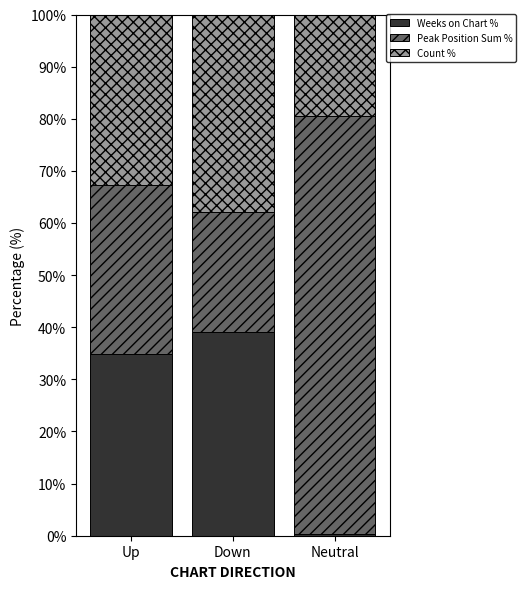

What is the total value across all series at Down?

100.0